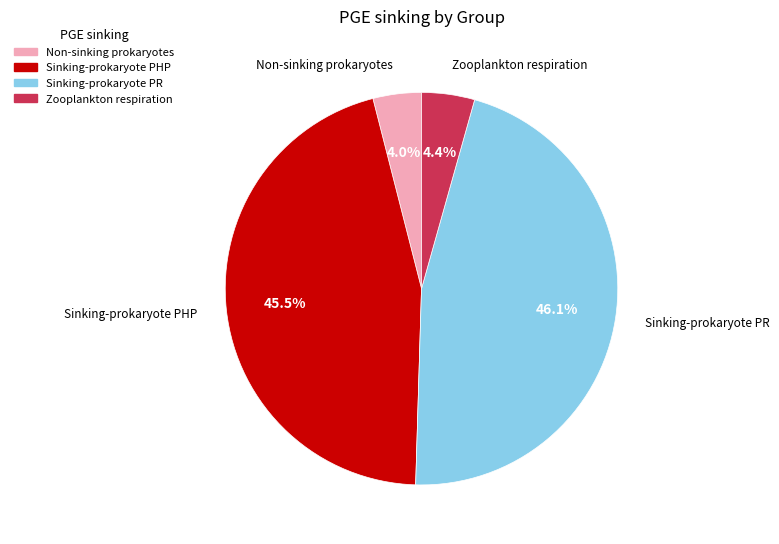

Which category has the biggest portion of the pie?

Sinking-prokaryote PR